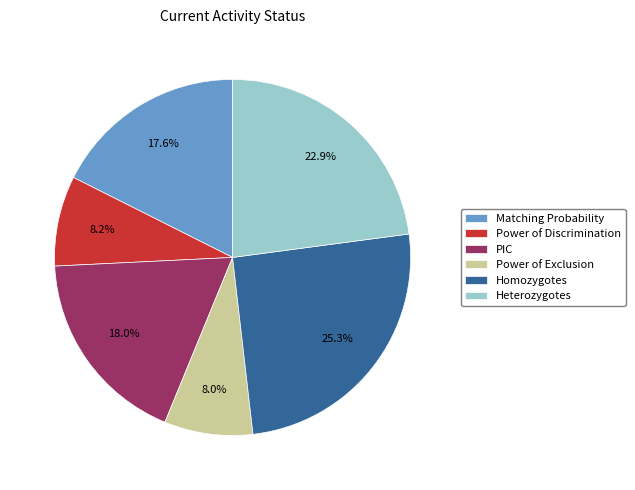

What percentage is the PIC slice, to the nearest percent?

18%